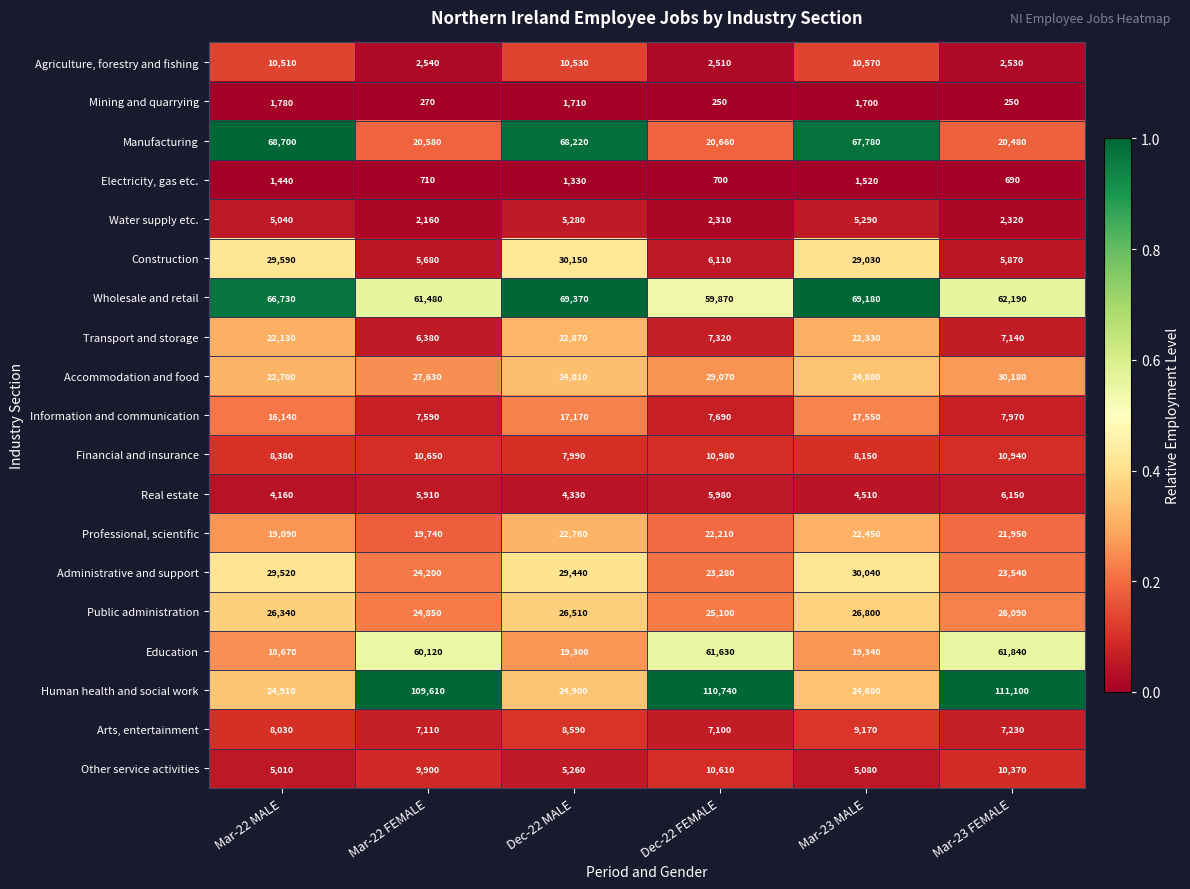

What is the approximate value of Water supply etc. at Mar-23 MALE, to the nearest 100?

5300